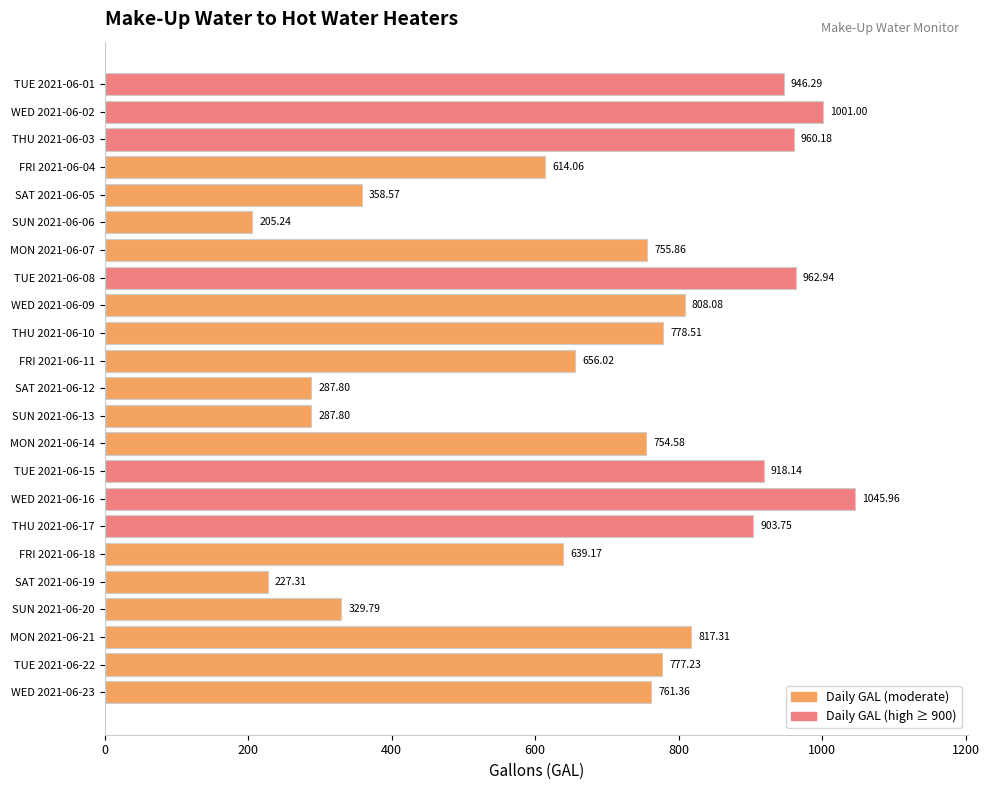

What is the average value?

686.8